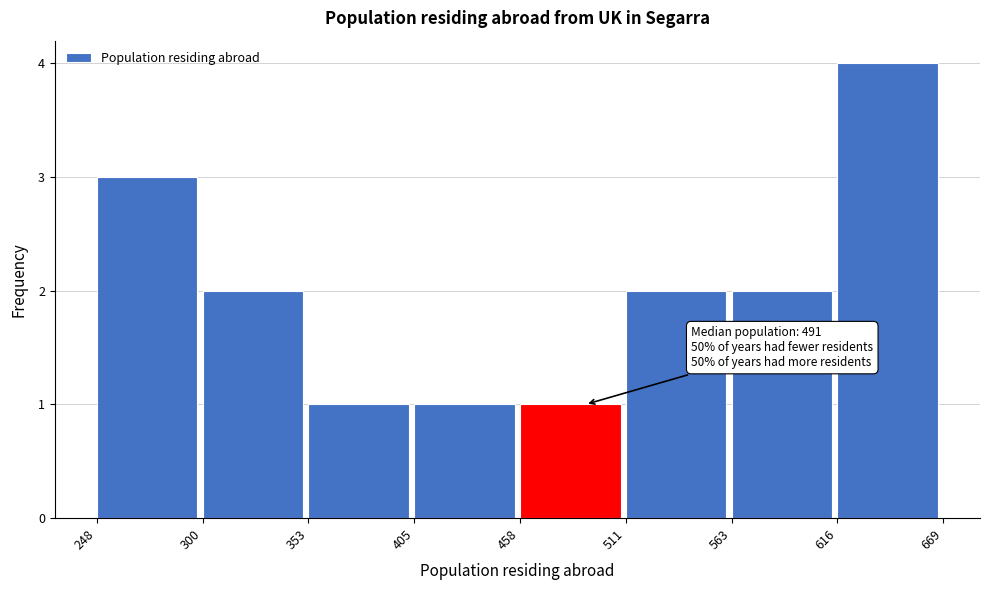

Over which range of the x-axis is the bar tallest?

616 to 669